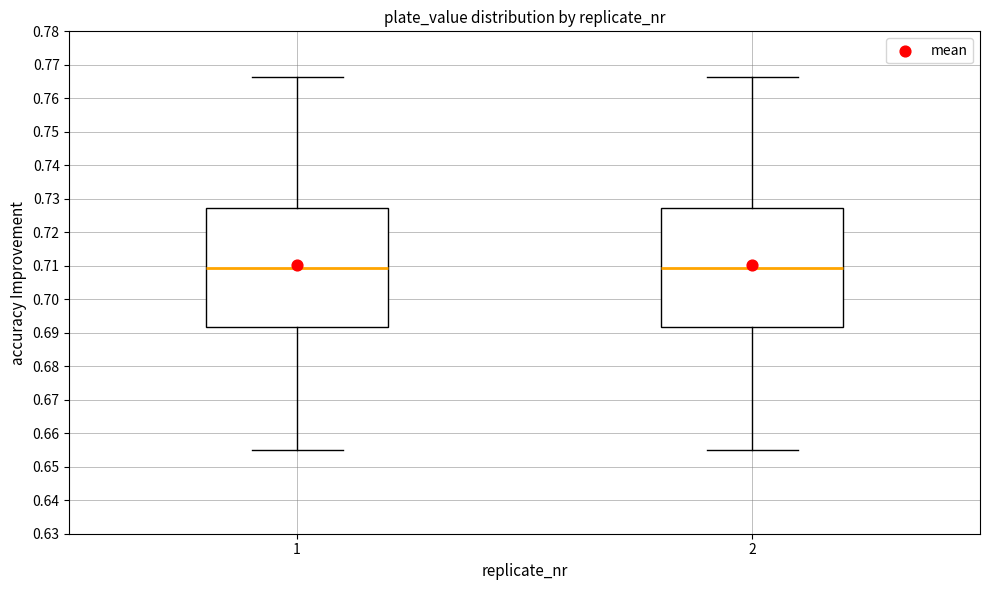

Reading left to right, transcribe this box plot: for each box, give where its median line is, the range the box spans, and where its two whiskers end, as read against the y-axis. The values are not printed on the chart, so give them approximately, as read against the axis.

1: median 0.709, box 0.692 to 0.727, whiskers 0.655 to 0.766
2: median 0.709, box 0.692 to 0.727, whiskers 0.655 to 0.766